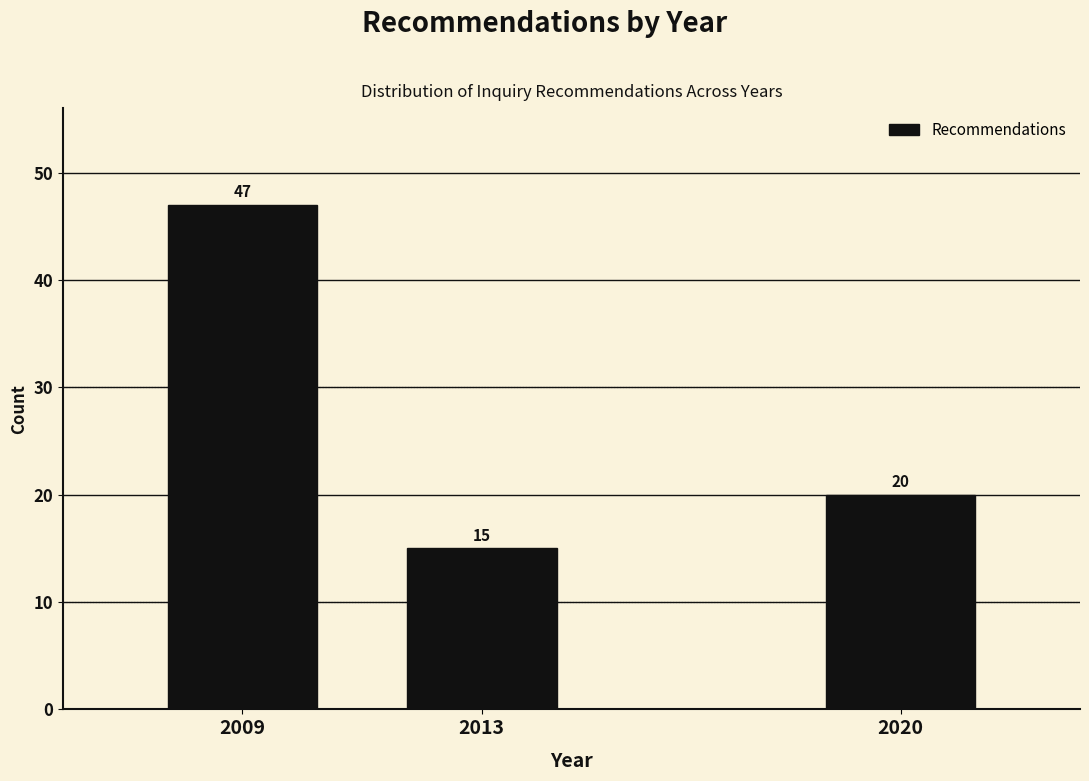

Reading left to right, what are all the values shown in this chart?

2009=47	2013=15	2020=20